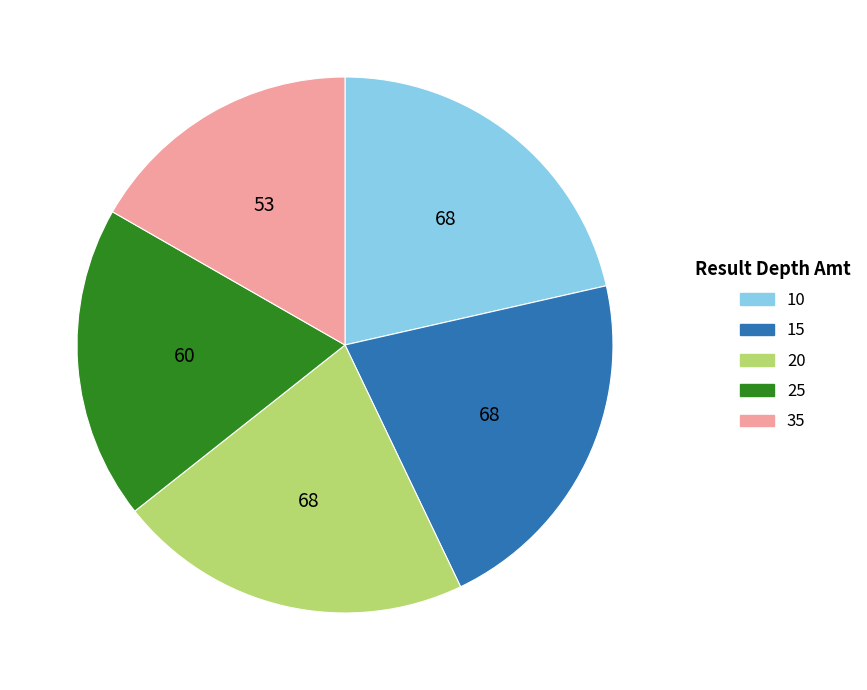

Is the sum of 20 and 25 greater than half?

No